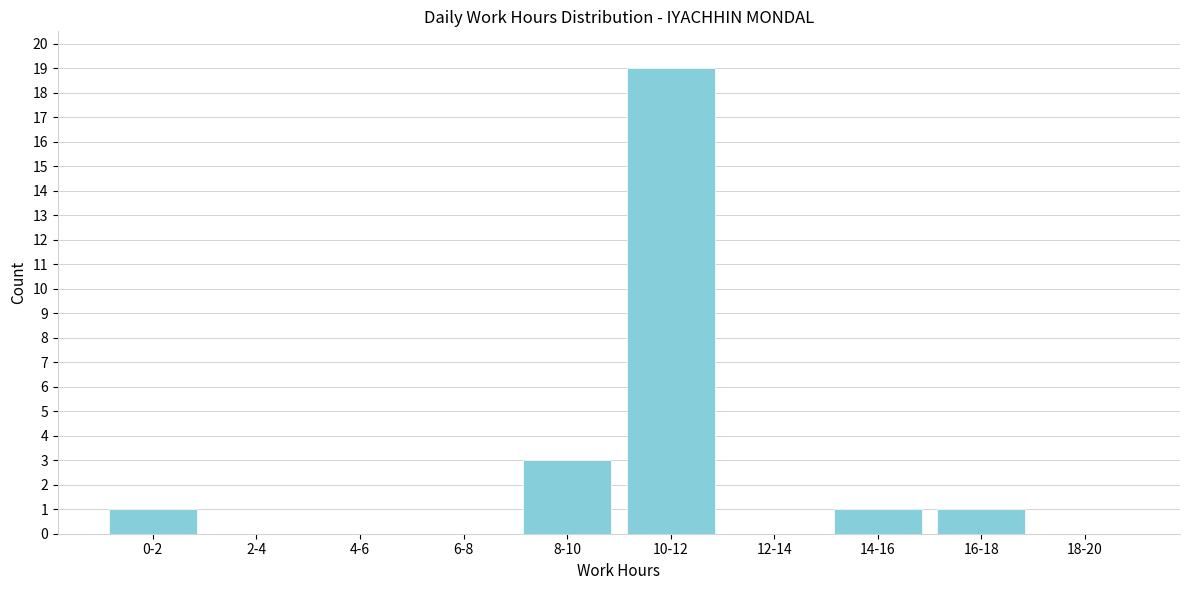

Reading left to right, extract all data points from this chart.

0-2=1	2-4=0	4-6=0	6-8=0	8-10=3	10-12=19	12-14=0	14-16=1	16-18=1	18-20=0